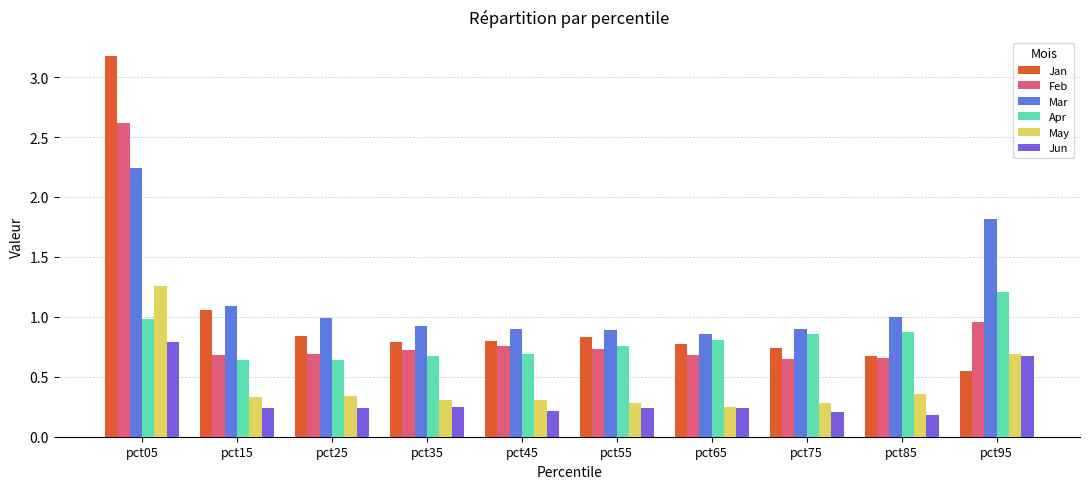

Which series has the largest range (max minus min)?

Jan